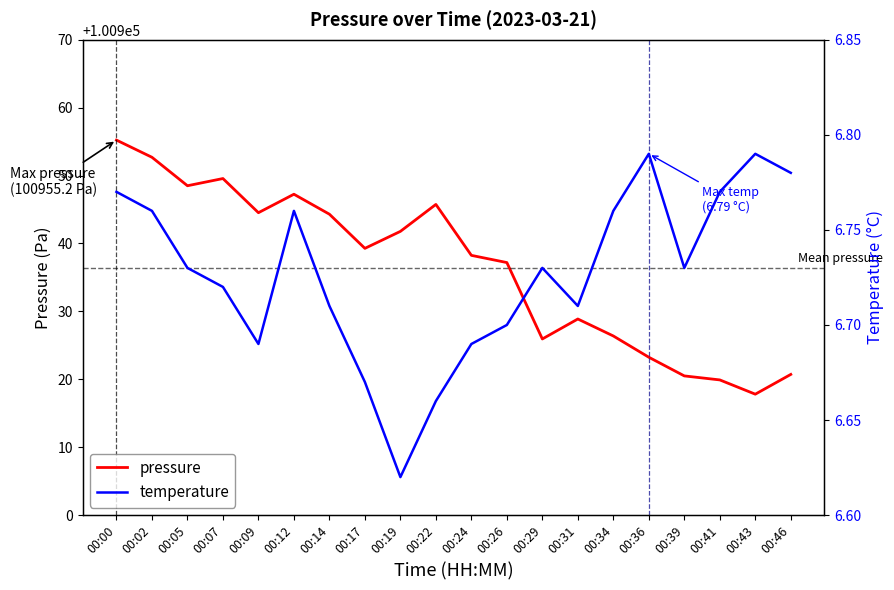

Reading left to right, extract all data points from this chart.

pressure: 00:00=100955.2	00:02=100952.7	00:05=100948.5	00:07=100949.6	00:09=100944.5	00:12=100947.2	00:14=100944.3	00:17=100939.3	00:19=100941.8	00:22=100945.8	00:24=100938.2	00:26=100937.2	00:29=100925.9	00:31=100928.9	00:34=100926.4	00:36=100923.2	00:39=100920.5	00:41=100919.9	00:43=100917.8	00:46=100920.7
temperature: 00:00=6.8	00:02=6.8	00:05=6.7	00:07=6.7	00:09=6.7	00:12=6.8	00:14=6.7	00:17=6.7	00:19=6.6	00:22=6.7	00:24=6.7	00:26=6.7	00:29=6.7	00:31=6.7	00:34=6.8	00:36=6.8	00:39=6.7	00:41=6.8	00:43=6.8	00:46=6.8